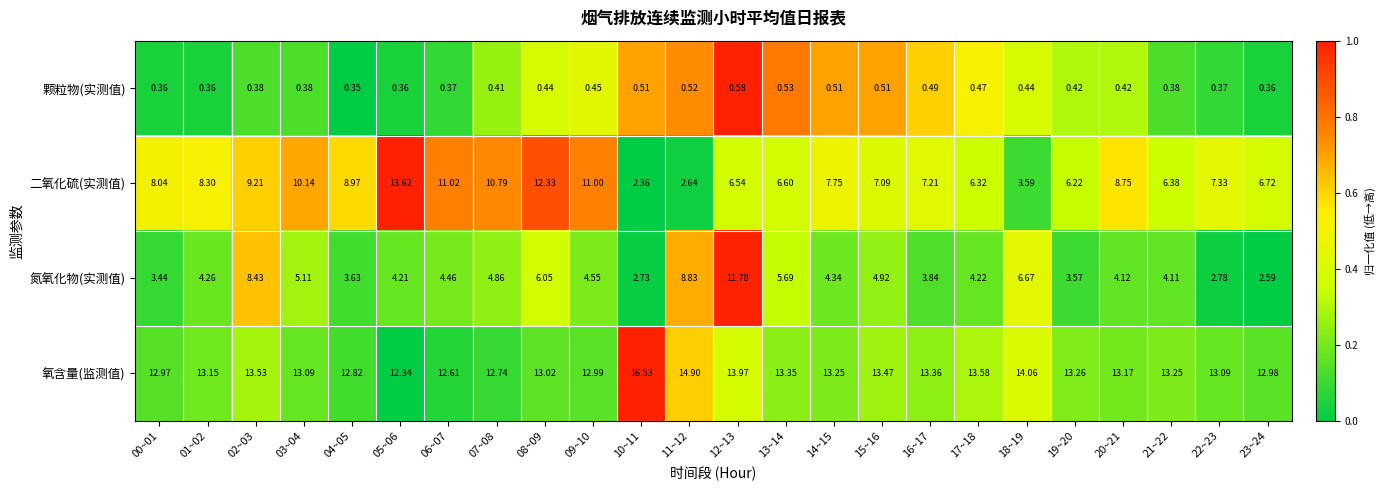

Rank the series by their maximum value, from highest to lowest.

氧含量(监测值), 二氧化硫(实测值), 氮氧化物(实测值), 颗粒物(实测值)